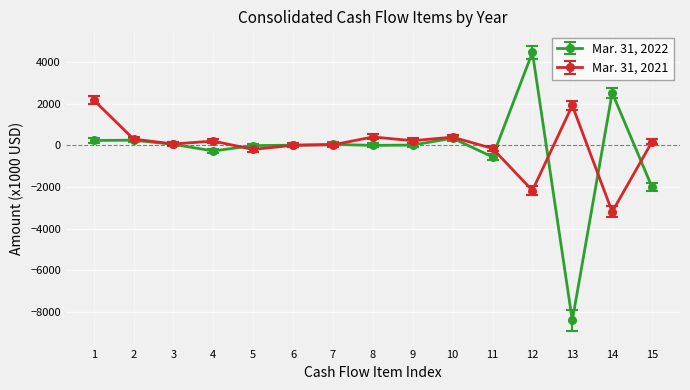

True or false: Mar. 31, 2022 has more than 1 points higher than both neighbors.

True